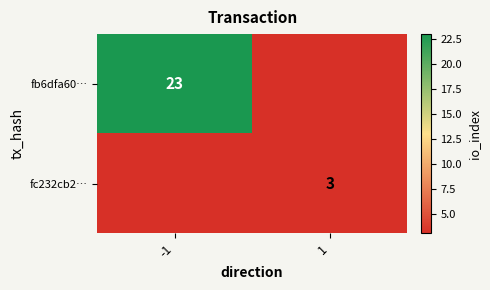

The value of fc232cb2… at 1 is 2. True or false?

False